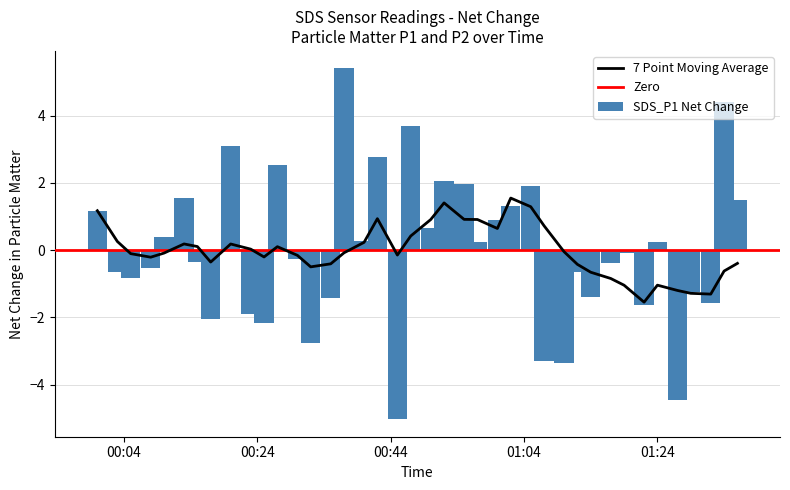

What is the difference between the maximum and minimum values in the SDS_P1 Net Change series?

10.4